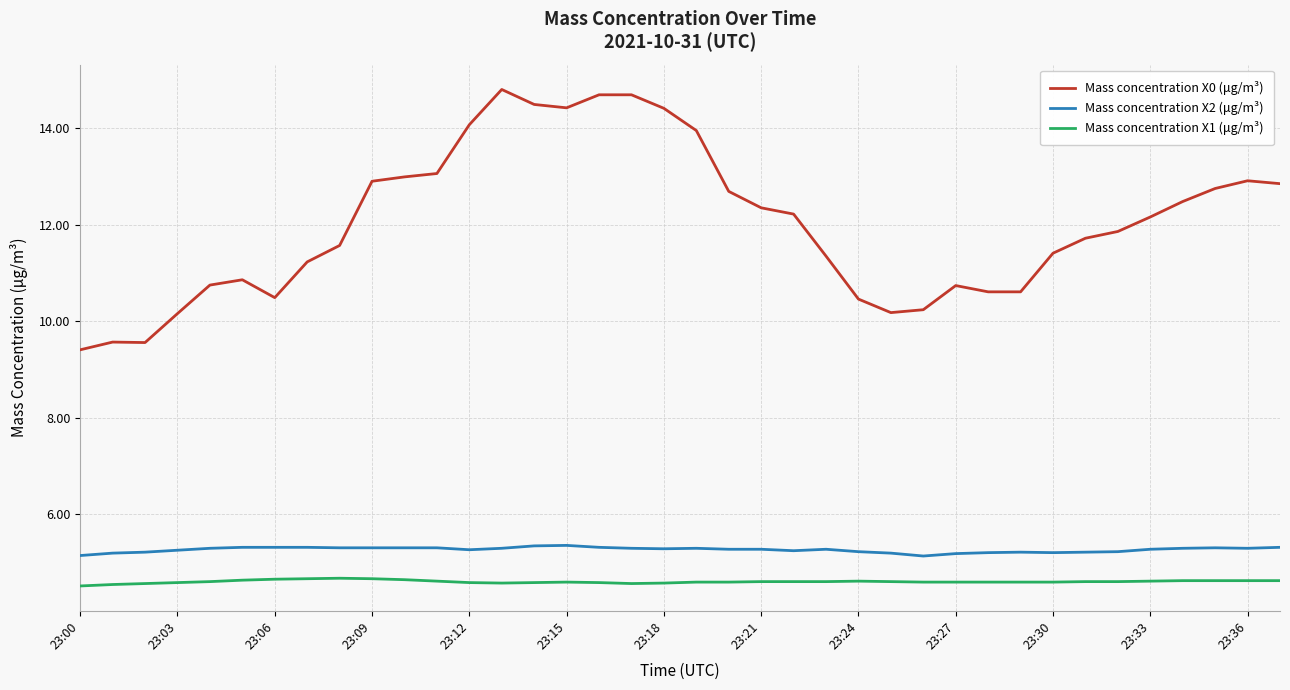

What is the sum of all Mass concentration X2 (μg/m³) values?

200.3